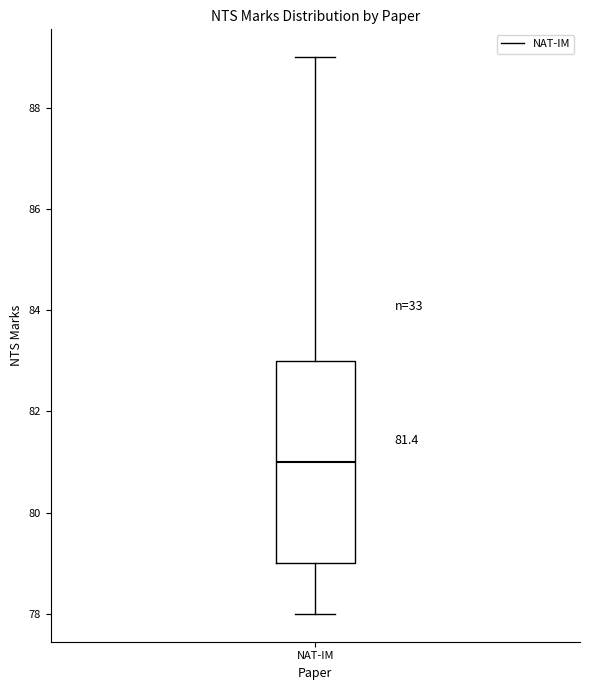

Transcribe this box plot: give where the median line is, the range the box spans, and where the two whiskers end, as read against the y-axis. The values are not printed on the chart, so give them approximately, as read against the axis.

median 81, box 79 to 83, whiskers 78 to 89